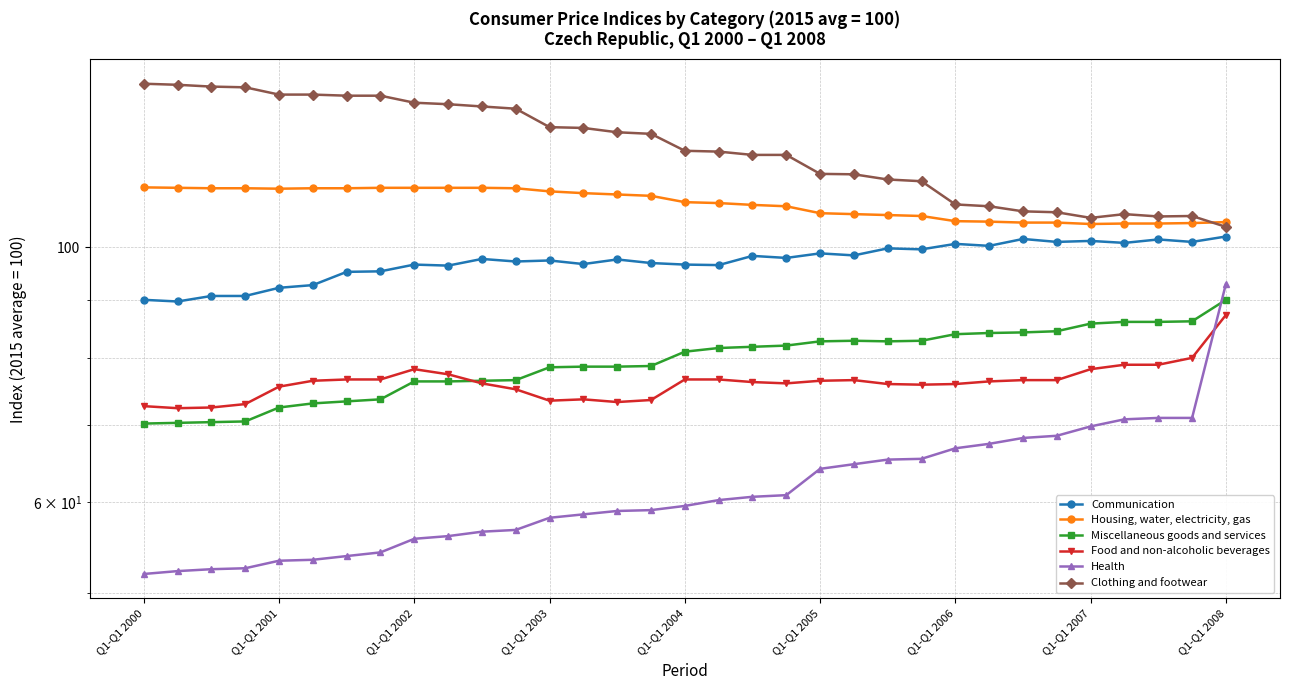

What is the difference between the Miscellaneous goods and services values at 21 and 10?

6.4